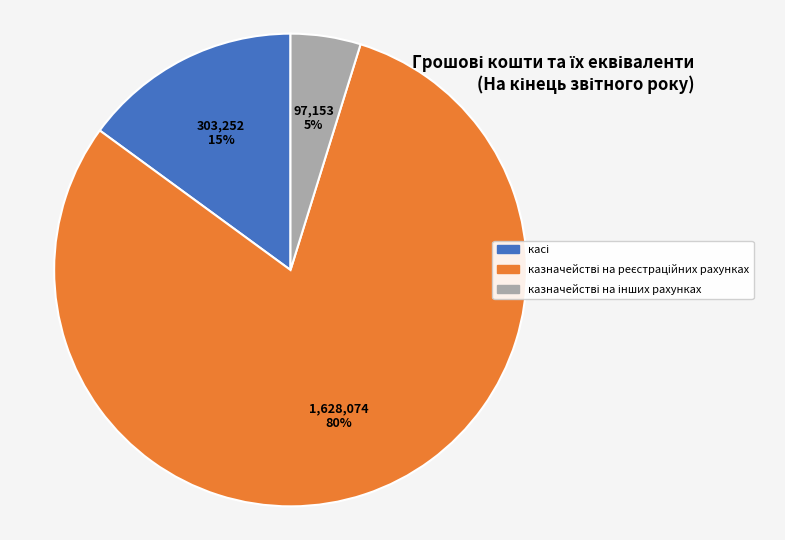

Count the number of slices in the pie.

3